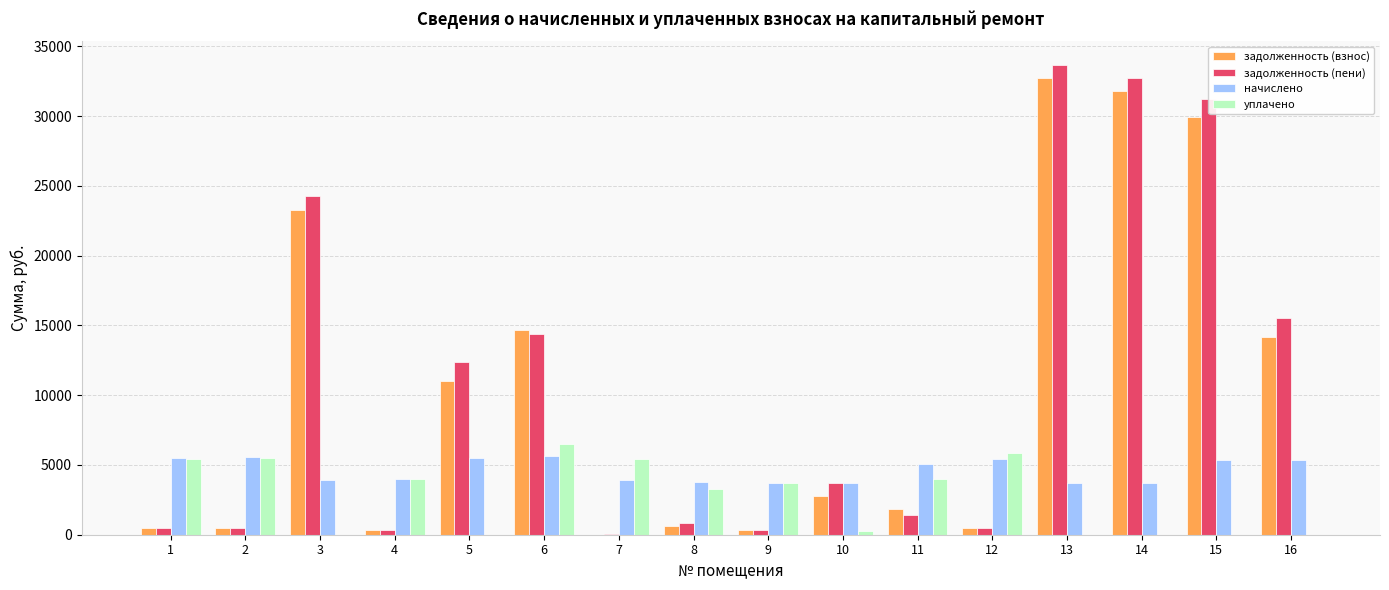

What are all the series names shown in the legend?

задолженность (взнос), задолженность (пени), начислено, уплачено